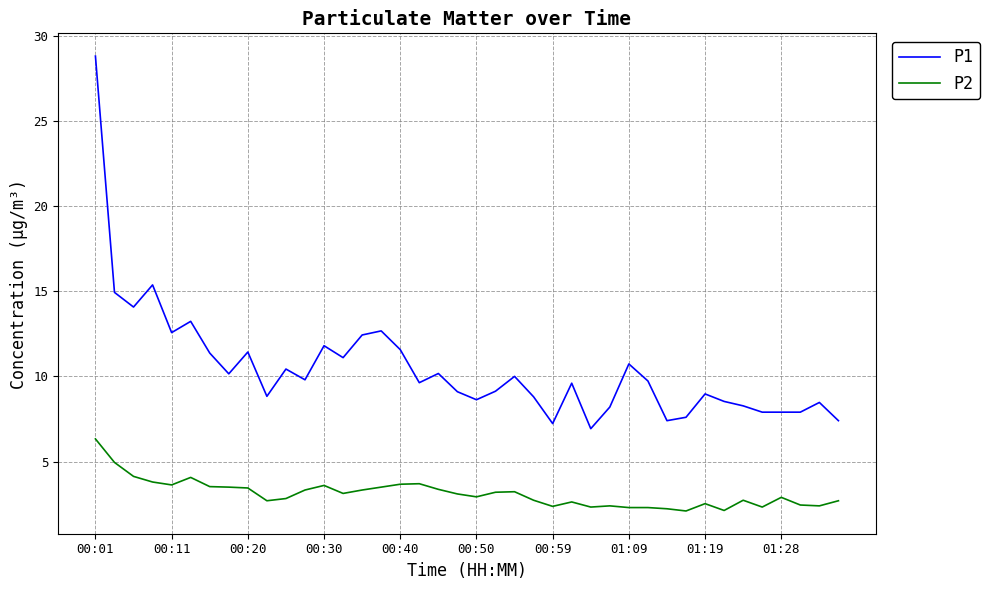

True or false: P1 and P2 intersect in this chart.

False